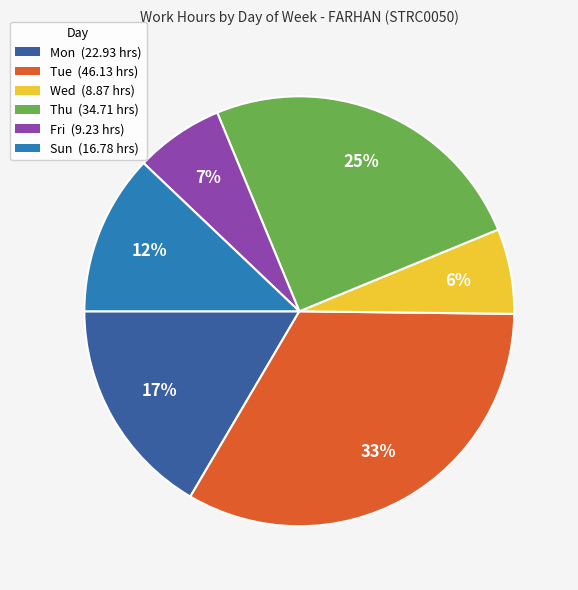

To the nearest percent, what portion does Mon (22.93 hrs) represent?

17%